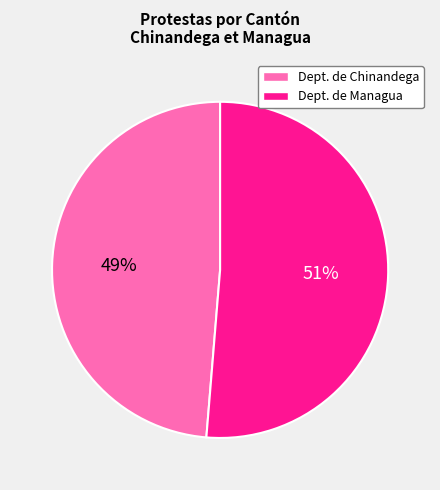

Does any single category account for the majority?

Yes